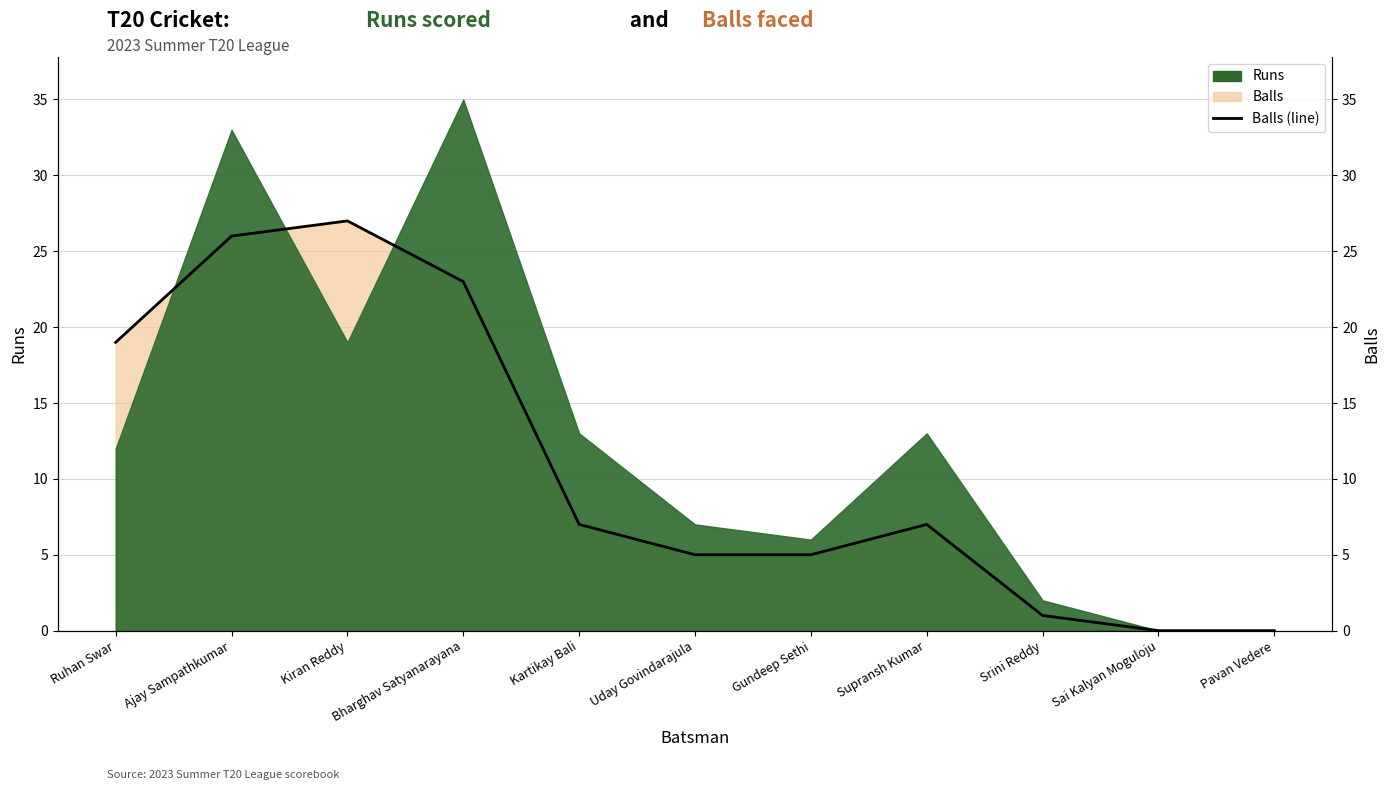

The value at Uday Govindarajula is 5. True or false?

True